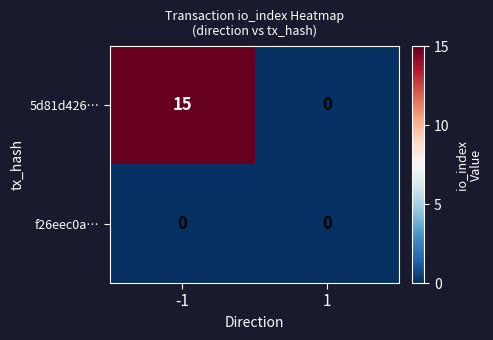

At which category is the sum across all series the highest?

-1